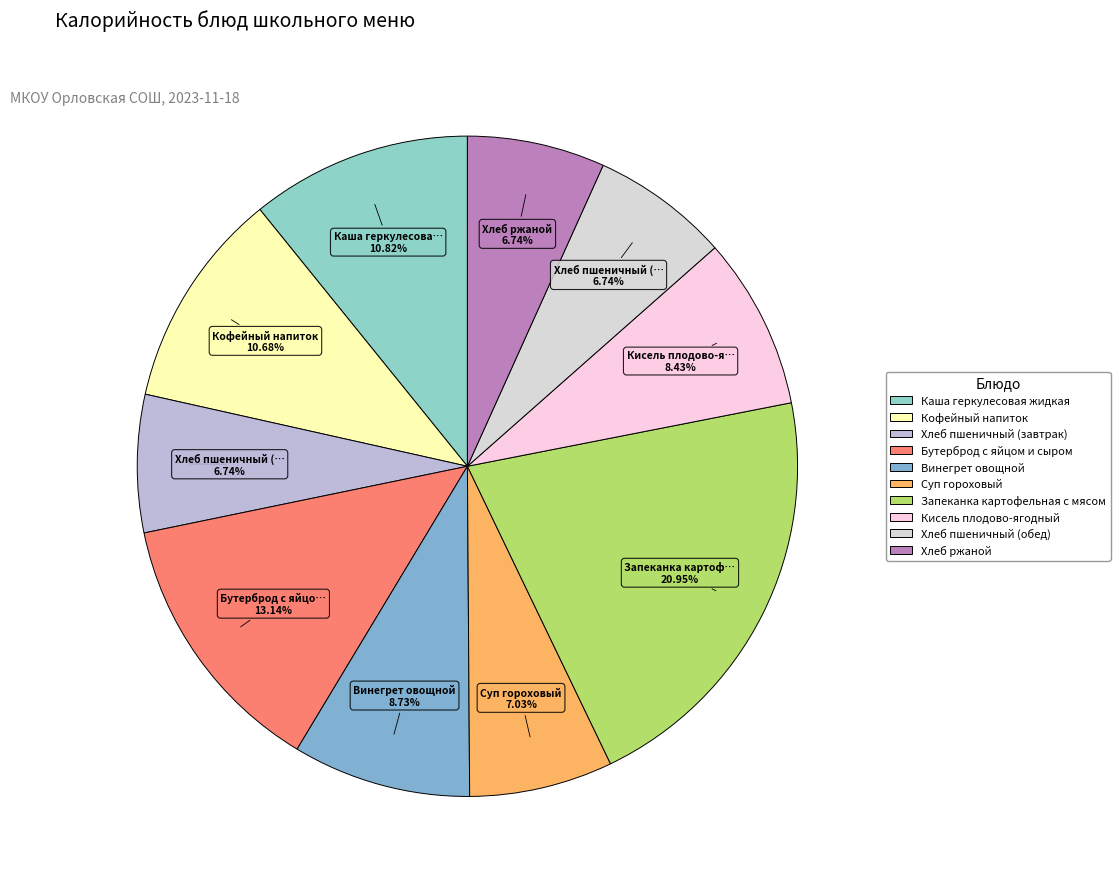

To the nearest percent, what percentage of the pie is Суп гороховый?

7%